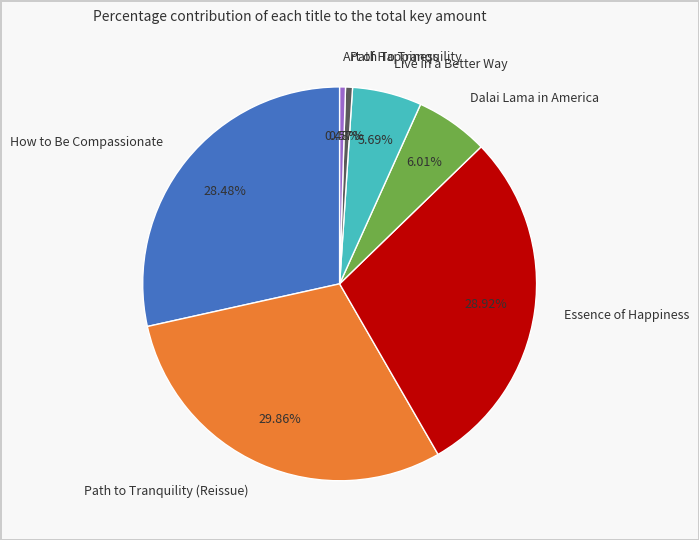

The Live in a Better Way slice represents 6% of the pie. True or false?

True